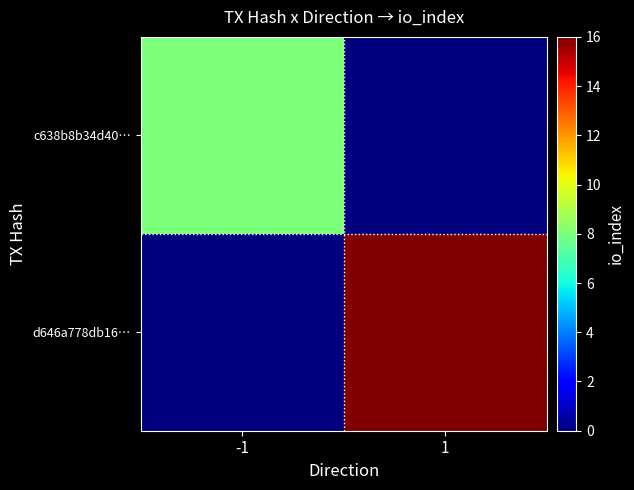

What is the greatest value displayed?

16